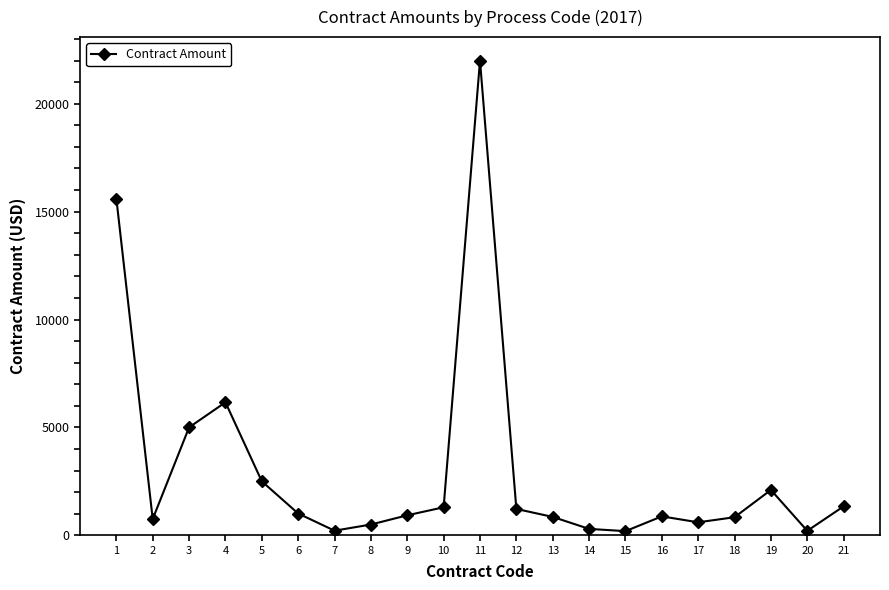

At which category does the data reach its first local peak?

4